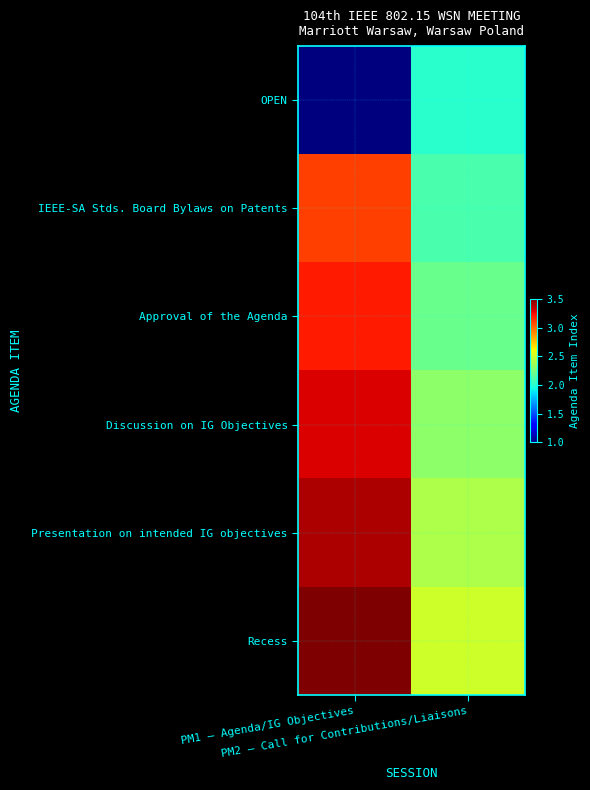

Reading left to right, what are all the values shown in this chart?

OPEN: PM1 – Agenda/IG Objectives=1.0	PM2 – Call for Contributions/Liaisons=2.0
IEEE-SA Stds. Board Bylaws on Patents: PM1 – Agenda/IG Objectives=3.1	PM2 – Call for Contributions/Liaisons=2.1
Approval of the Agenda: PM1 – Agenda/IG Objectives=3.2	PM2 – Call for Contributions/Liaisons=2.2
Discussion on IG Objectives: PM1 – Agenda/IG Objectives=3.3	PM2 – Call for Contributions/Liaisons=2.3
Presentation on intended IG objectives: PM1 – Agenda/IG Objectives=3.4	PM2 – Call for Contributions/Liaisons=2.4
Recess: PM1 – Agenda/IG Objectives=3.5	PM2 – Call for Contributions/Liaisons=2.5